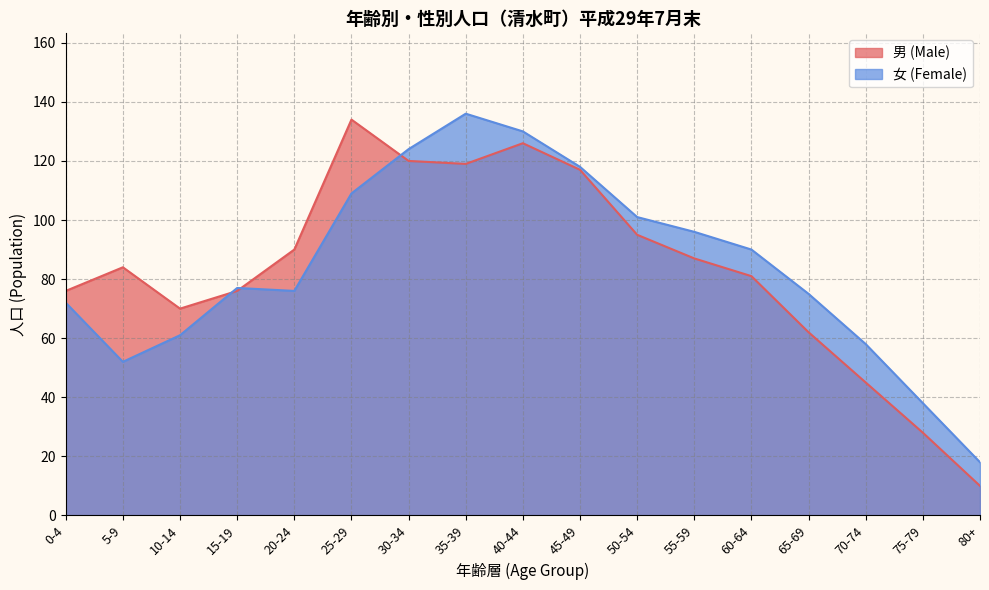

Reading right to left, transcribe all the data shown in this chart.

男 (Male): 10	28	45	62	81	87	95	117	126	119	120	134	90	76	70	84	76
女 (Female): 18	38	58	75	90	96	101	118	130	136	124	109	76	77	61	52	72